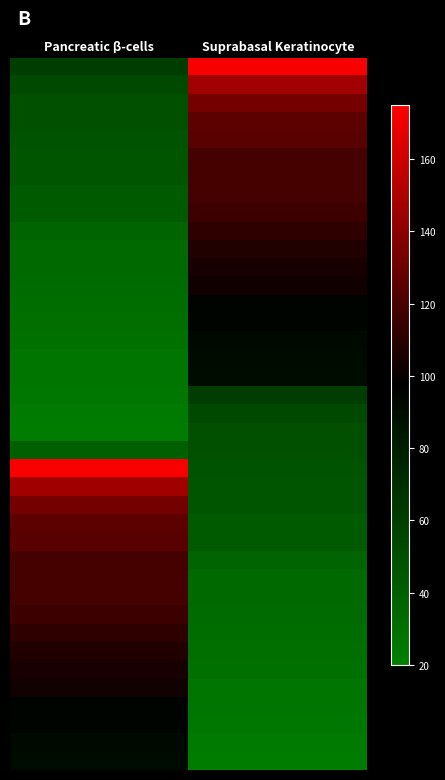

At which category is the sum across all series the highest?

Suprabasal Keratinocyte